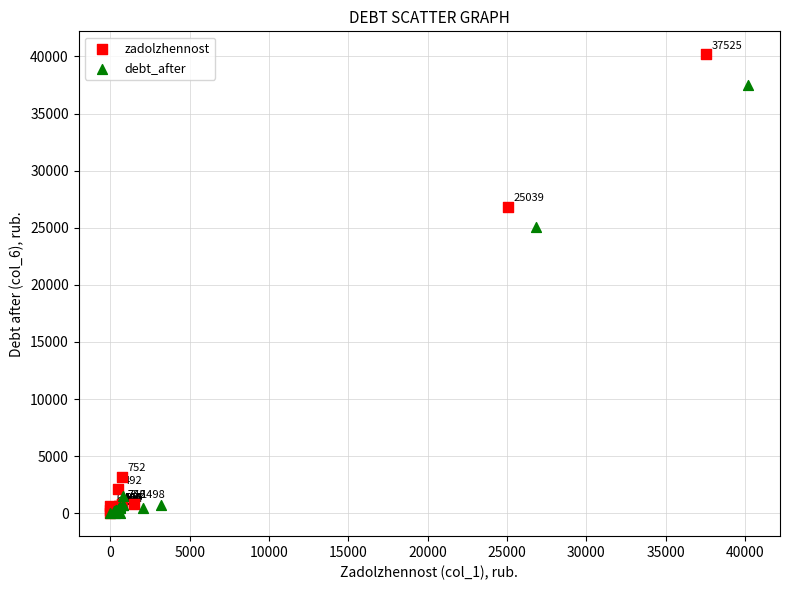

Which series contains the highest Y value?

zadolzhennost